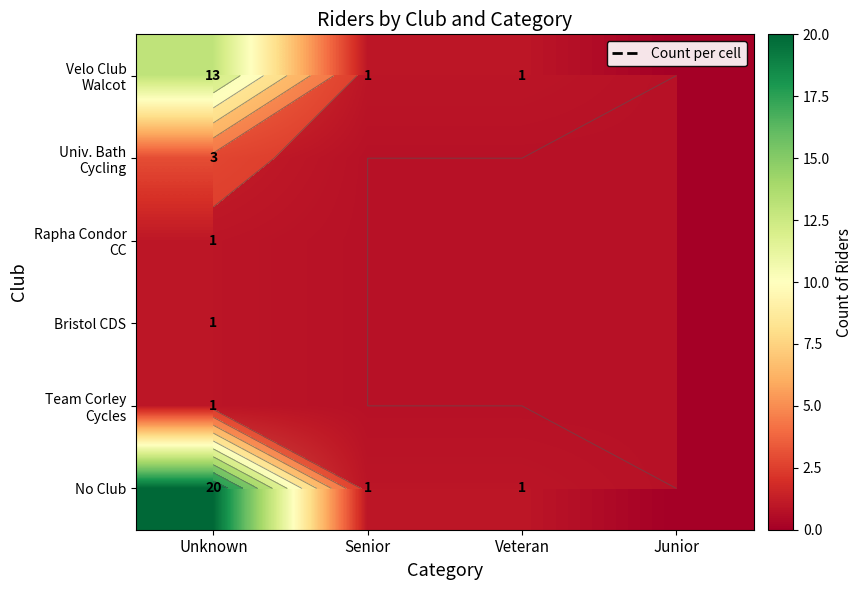

At which category does the chart reach its peak across all series?

Unknown